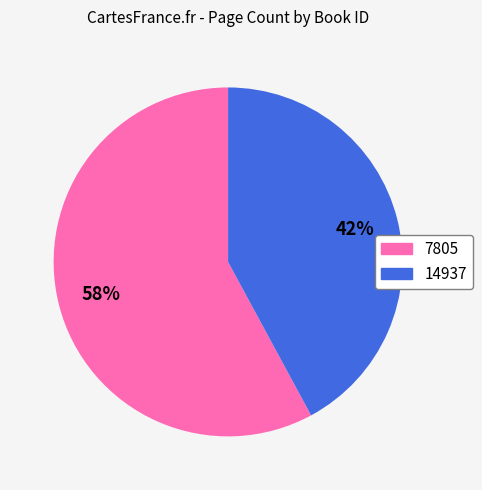

Which slice is the largest?

7805